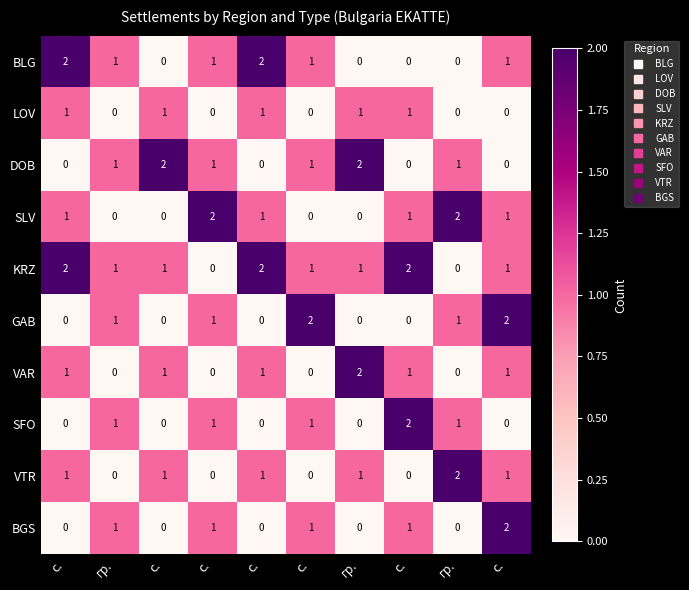

How many categories are shown in the chart?

10